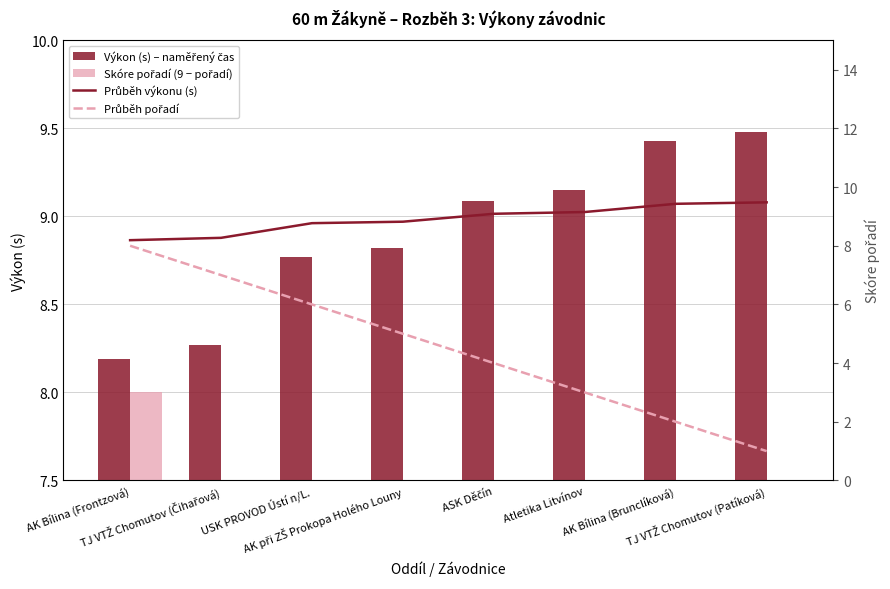

What is the approximate value of Výkon (s) – naměřený čas at ASK Děčín?

9.1